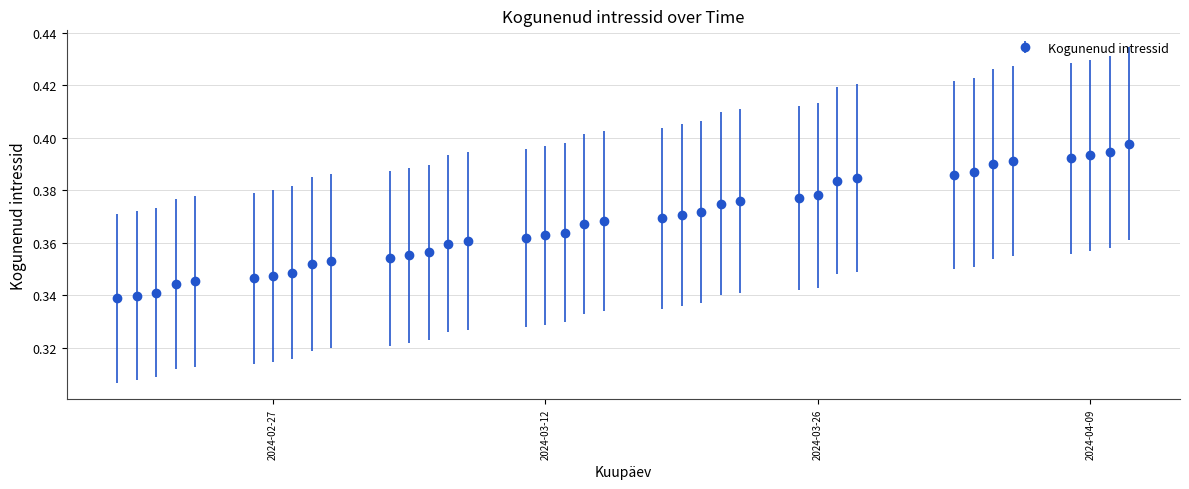

How many values are between 0 and 1?

37